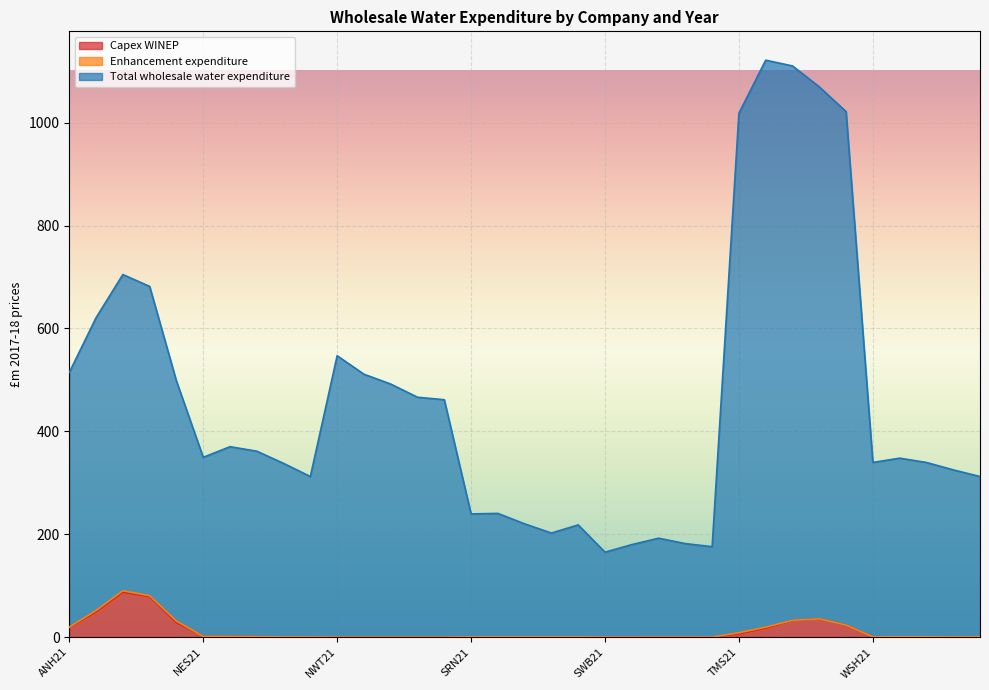

Reading left to right, what are all the values shown in this chart?

Capex WINEP: 18.5	48.6	87.0	78.6	28.2	1.4	1.4	0.9	0.5	0.4	0.0	0.0	0.0	0.0	0.0	0.0	0.0	0.0	0.0	0.0	0.2	0.2	0.1	0.1	0.1	6.0	16.9	32.6	35.6	23.5	0.6	0.7	0.7	0.4	0.4
Total wholesale water expenditure: 514.4	620.9	704.7	681.7	497.9	349.5	370.1	361.4	337.7	312.2	546.9	511.0	491.9	466.3	461.4	239.5	240.5	220.2	202.3	218.1	165.1	179.8	192.3	181.8	175.8	1018.4	1121.3	1110.2	1069.5	1021.4	339.5	347.9	339.5	325.1	312.2